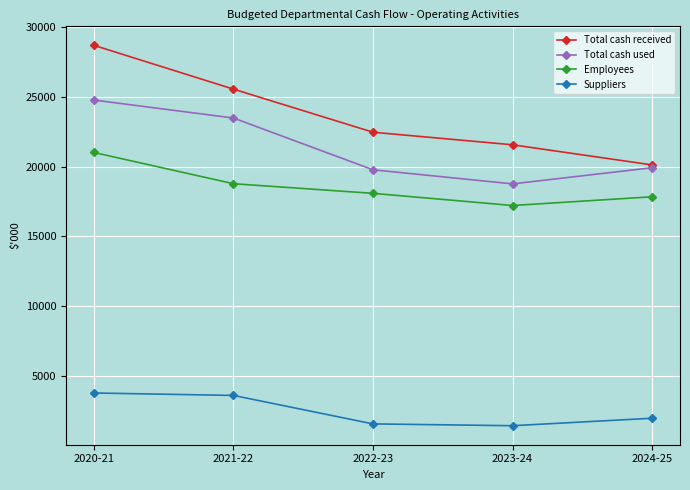

At which category is the sum across all series the highest?

2020-21